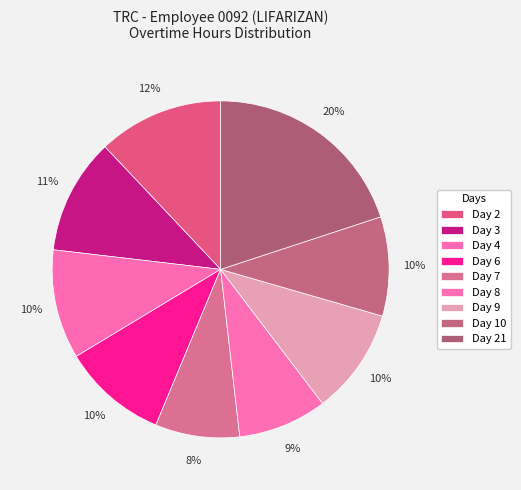

Count the number of slices in the pie.

9